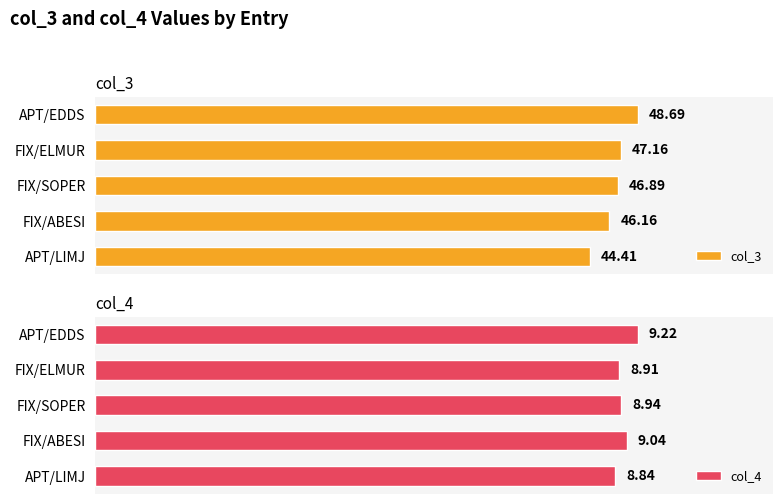

Is the value of col_3 at 2 greater than the value of col_4 at 2?

Yes